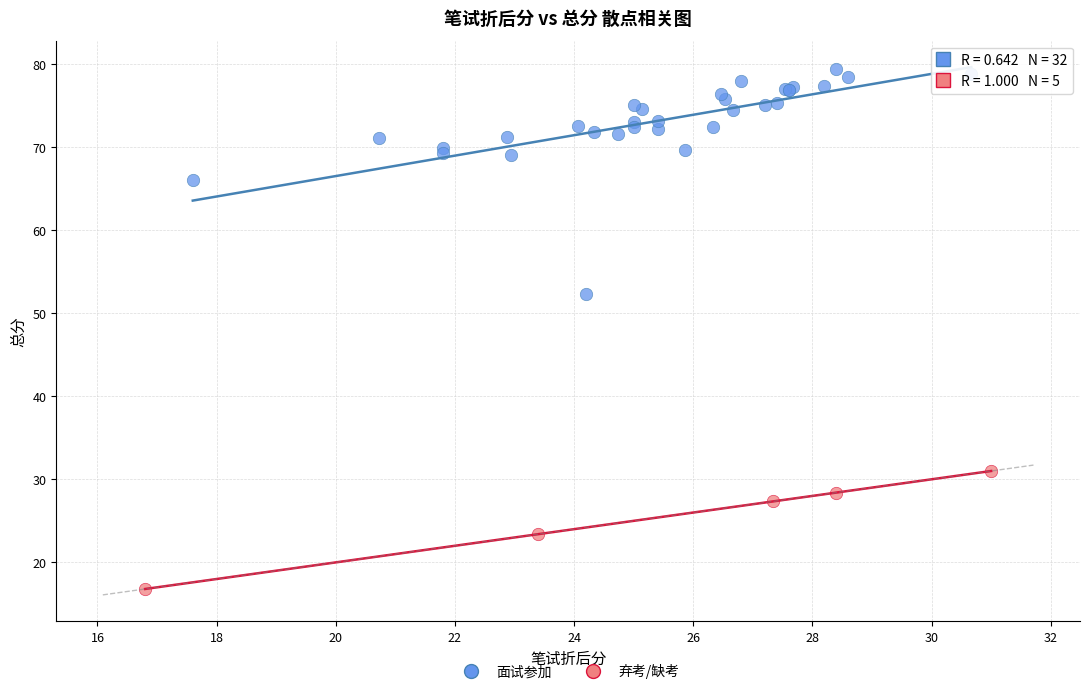

Which series reaches the maximum Y coordinate?

面试参加